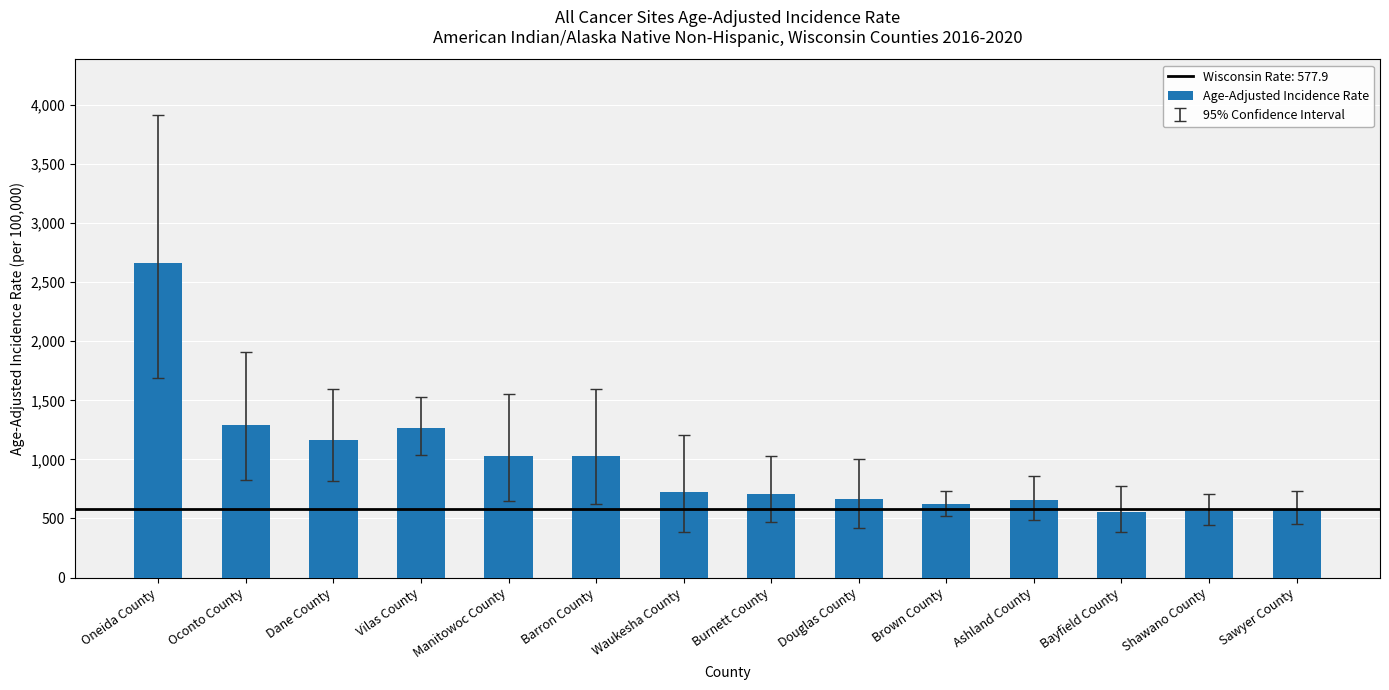

Which label corresponds to the largest value in the chart?

Oneida County